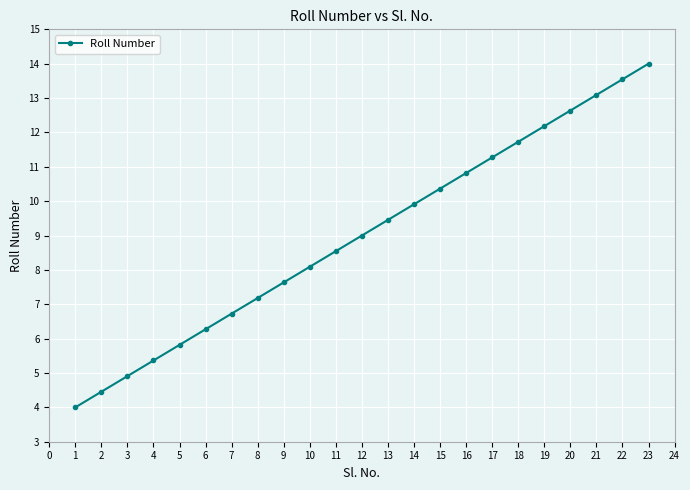

Which category has the highest value across all series?

23